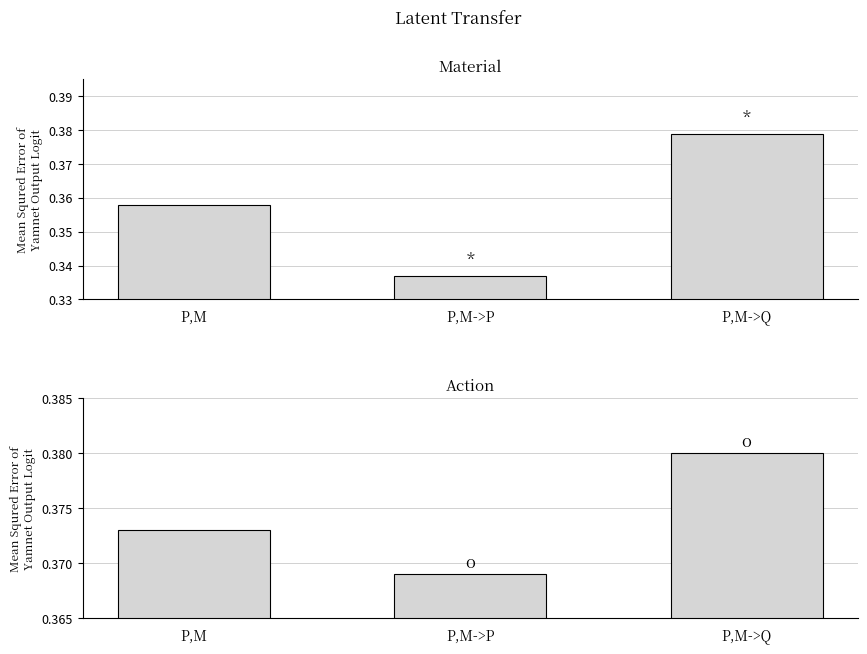

Count the Mississippi values in the range 0 to 1.

3